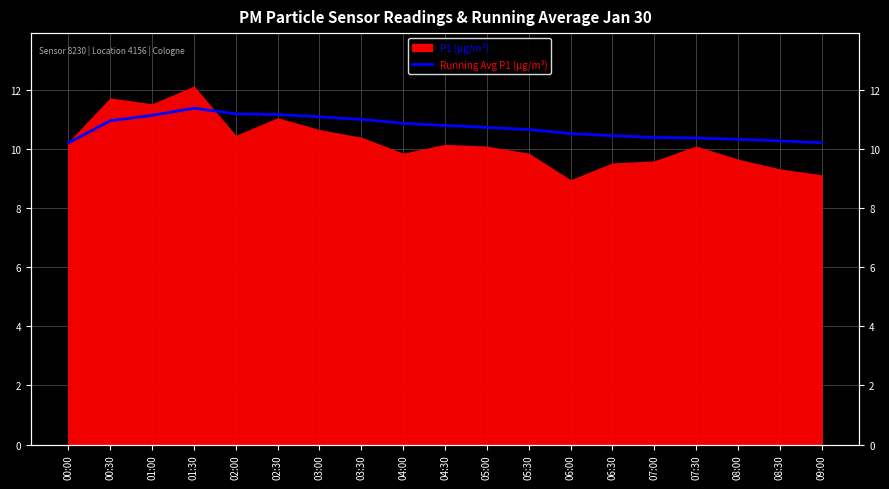

Reading right to left, what are all the values shown in this chart?

10.2	10.3	10.3	10.4	10.4	10.4	10.5	10.7	10.7	10.8	10.9	11.0	11.1	11.2	11.2	11.4	11.1	10.9	10.2